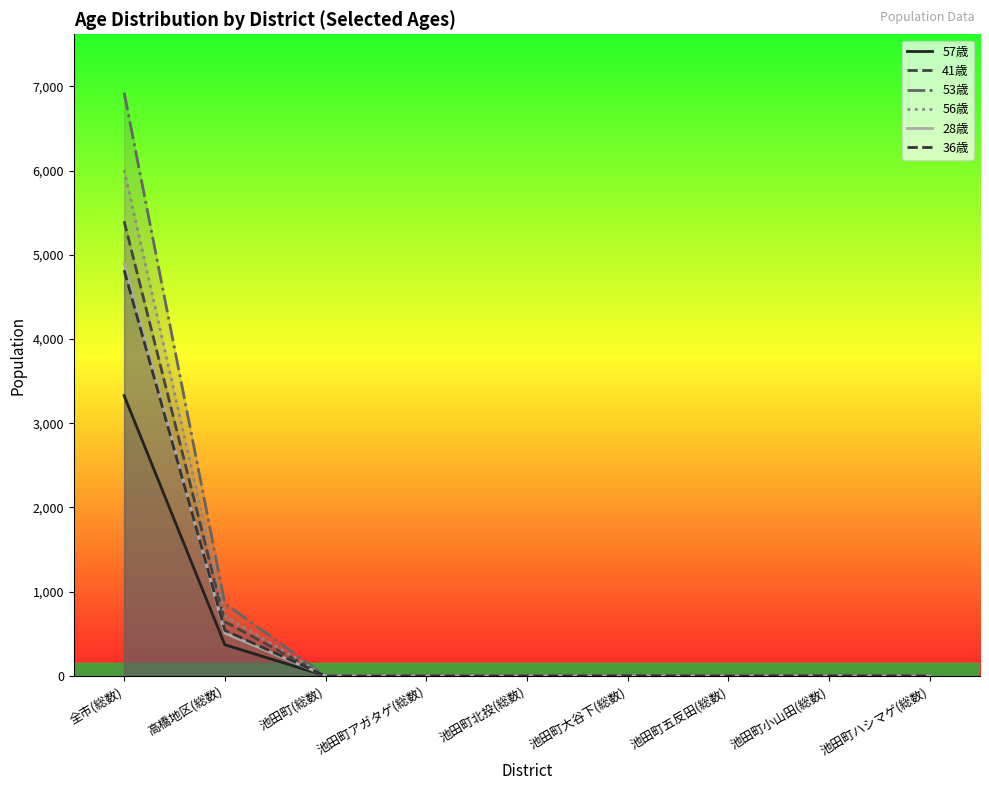

Reading left to right, transcribe all the data shown in this chart.

57歳: 全市(総数)=3328	高橋地区(総数)=370	池田町(総数)=1	池田町アガタゲ(総数)=0	池田町北投(総数)=0	池田町大谷下(総数)=0	池田町五反田(総数)=0	池田町小山田(総数)=1	池田町ハシマゲ(総数)=0
41歳: 全市(総数)=5399	高橋地区(総数)=645	池田町(総数)=0	池田町アガタゲ(総数)=0	池田町北投(総数)=0	池田町大谷下(総数)=0	池田町五反田(総数)=0	池田町小山田(総数)=0	池田町ハシマゲ(総数)=0
53歳: 全市(総数)=6926	高橋地区(総数)=861	池田町(総数)=2	池田町アガタゲ(総数)=0	池田町北投(総数)=0	池田町大谷下(総数)=1	池田町五反田(総数)=0	池田町小山田(総数)=0	池田町ハシマゲ(総数)=0
56歳: 全市(総数)=6007	高橋地区(総数)=715	池田町(総数)=1	池田町アガタゲ(総数)=0	池田町北投(総数)=0	池田町大谷下(総数)=1	池田町五反田(総数)=0	池田町小山田(総数)=0	池田町ハシマゲ(総数)=1
28歳: 全市(総数)=4897	高橋地区(総数)=509	池田町(総数)=2	池田町アガタゲ(総数)=0	池田町北投(総数)=0	池田町大谷下(総数)=0	池田町五反田(総数)=0	池田町小山田(総数)=1	池田町ハシマゲ(総数)=0
36歳: 全市(総数)=4817	高橋地区(総数)=541	池田町(総数)=0	池田町アガタゲ(総数)=0	池田町北投(総数)=0	池田町大谷下(総数)=2	池田町五反田(総数)=0	池田町小山田(総数)=2	池田町ハシマゲ(総数)=0